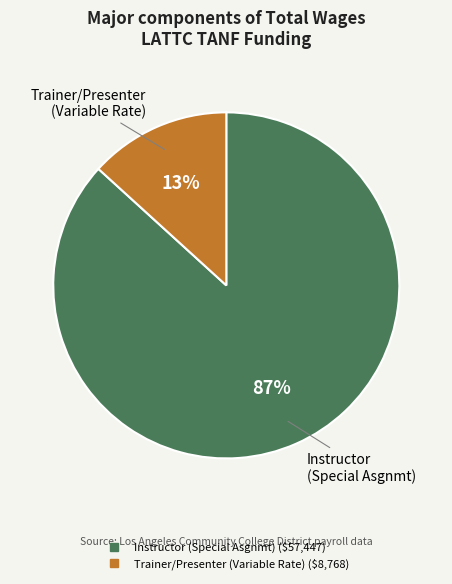

To the nearest percent, what is the average slice percentage?

50%